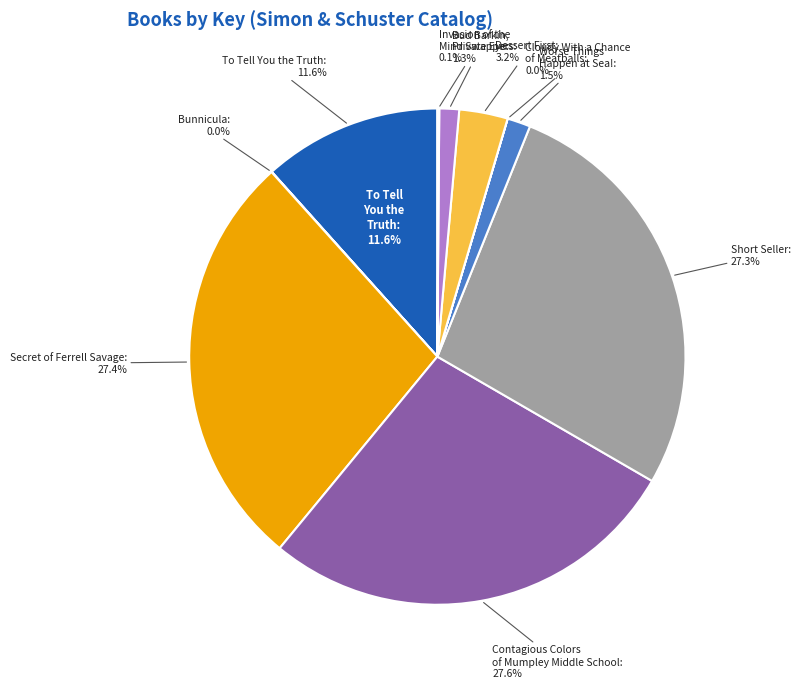

Does Cloudy With a Chance of Meatballs represent more than half of the total?

No